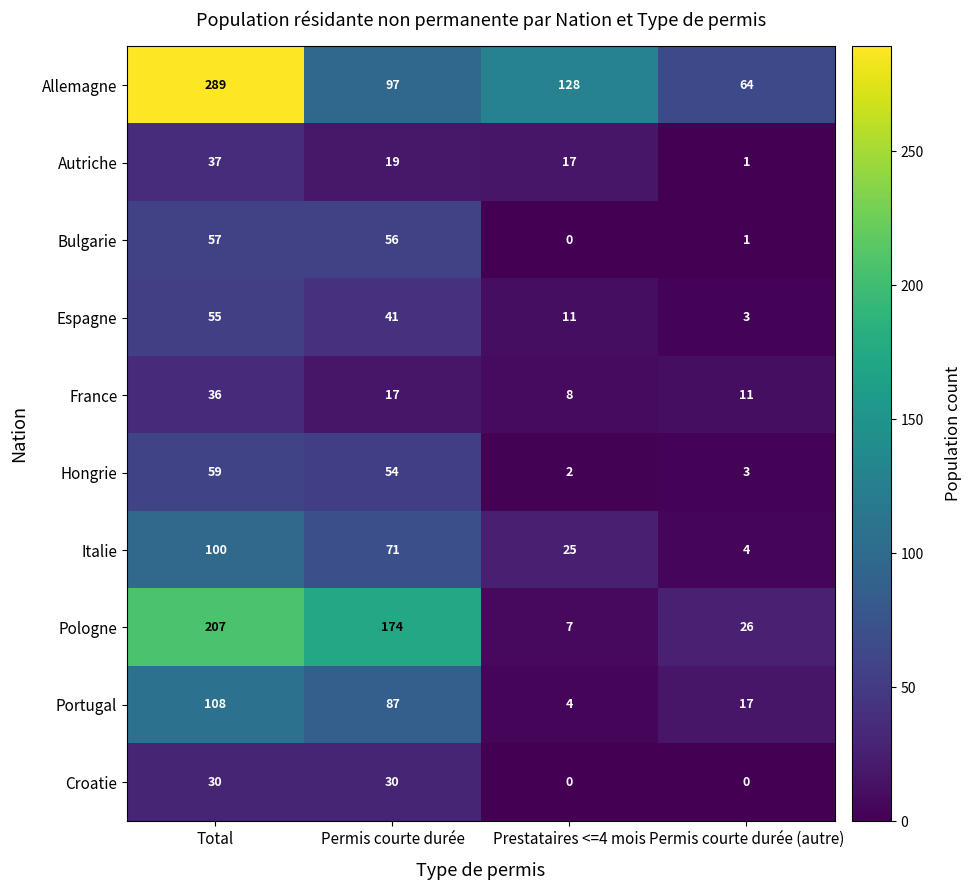

At which label is Allemagne closest to 176?

Prestataires <=4 mois